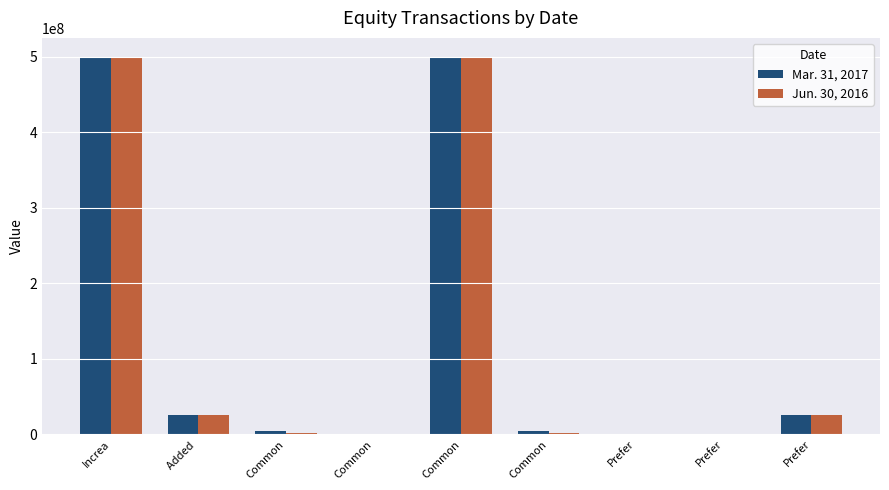

Count the number of categories in the chart.

9